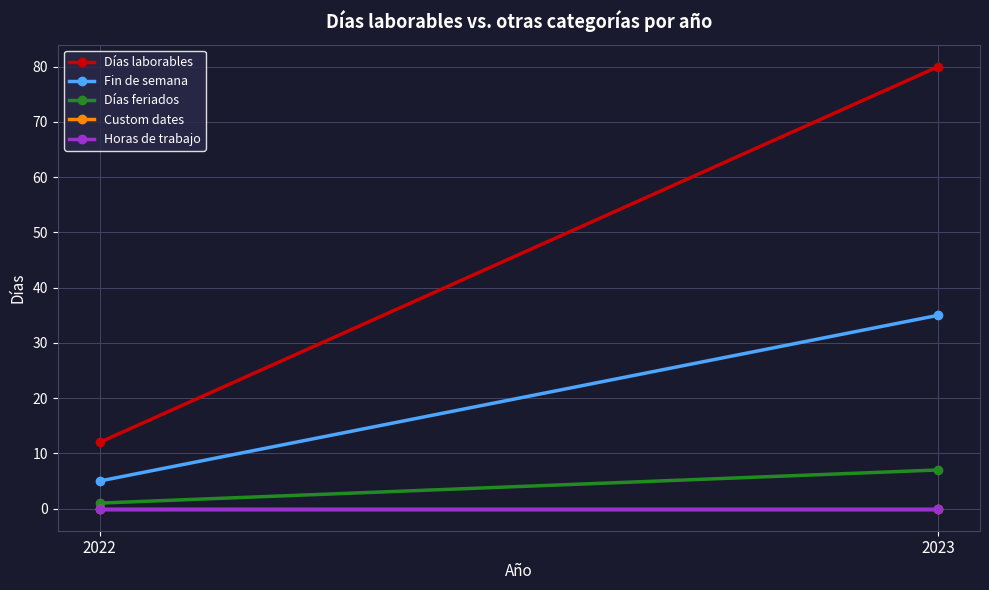

What are all the series names shown in the legend?

Días laborables, Fin de semana, Días feriados, Custom dates, Horas de trabajo